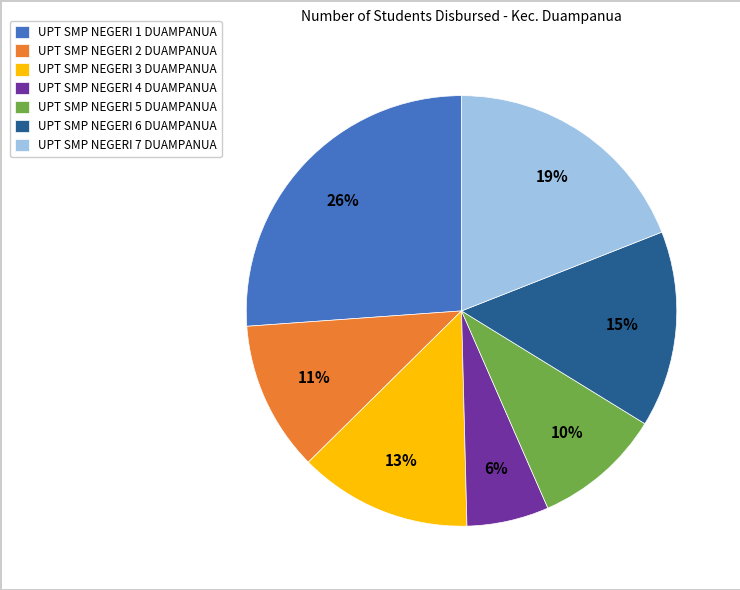

What percentage is the UPT SMP NEGERI 7 DUAMPANUA slice, to the nearest percent?

19%